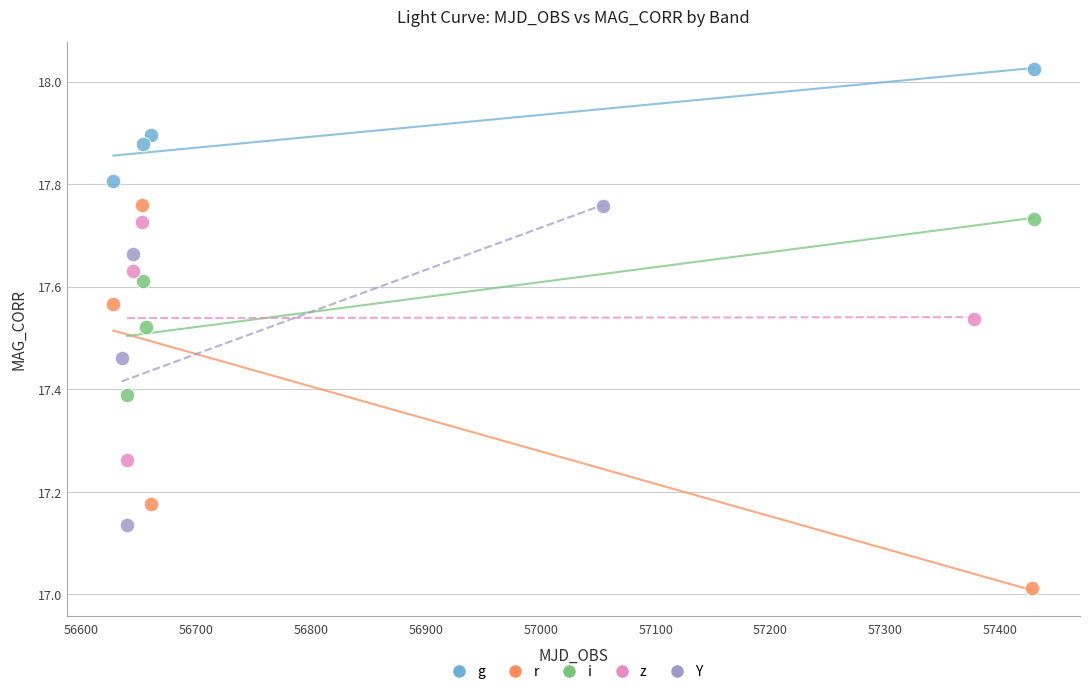

Which series contains the lowest Y value?

r